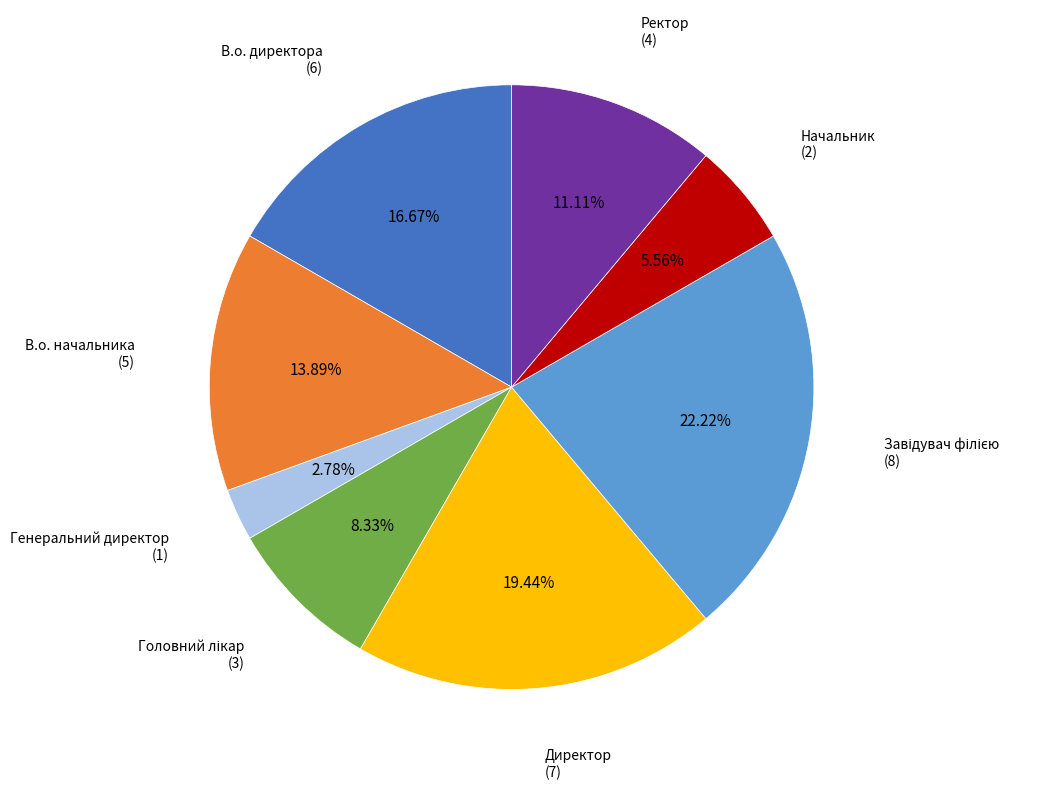

Count the number of slices in the pie.

8